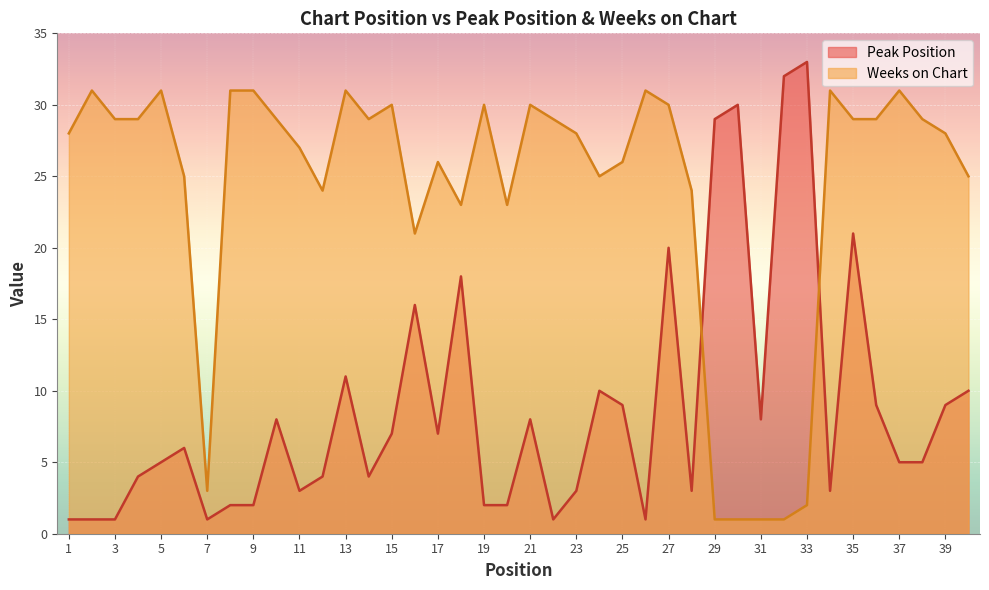

What is the difference between the Peak Position values at 23 and 35?

18